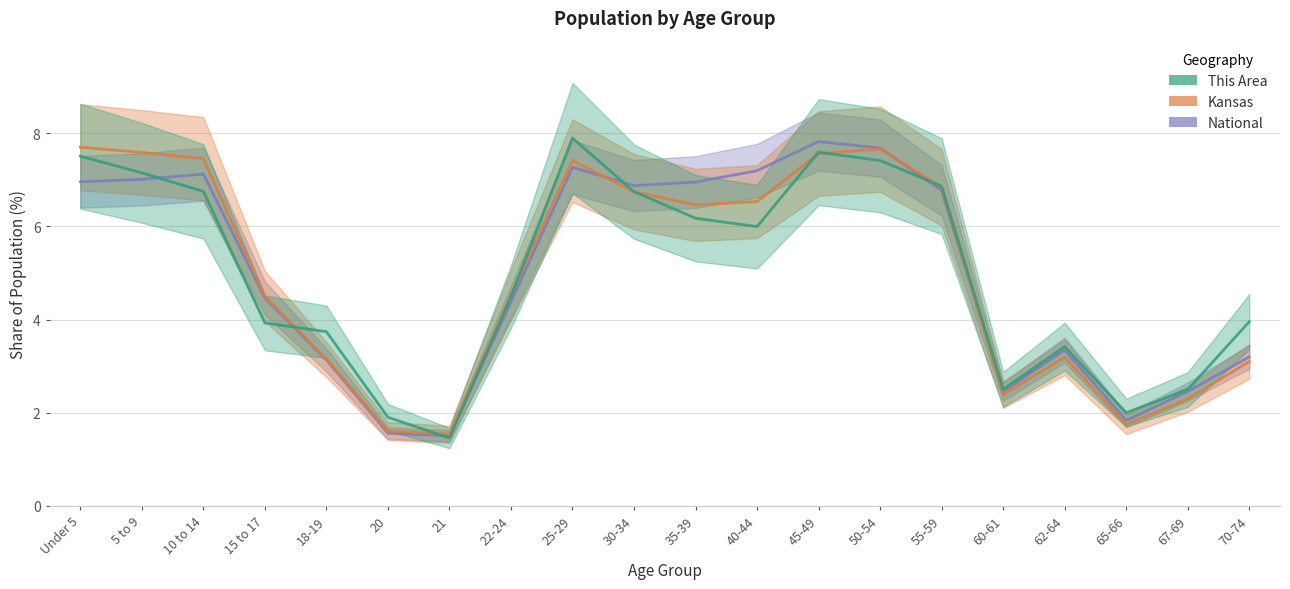

At how many categories does at least one series exceed 6?

10